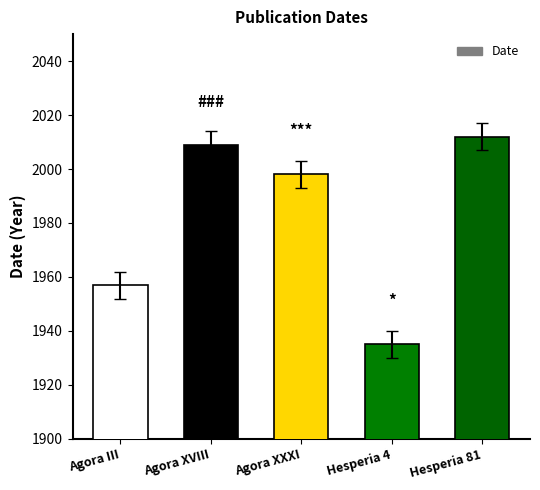

Does the chart contain any negative values?

No